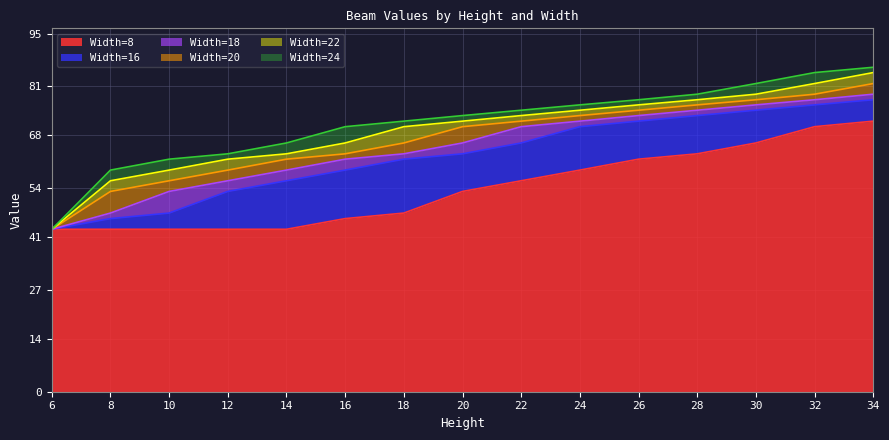

True or false: Width=8 and Width=16 intersect in this chart.

False